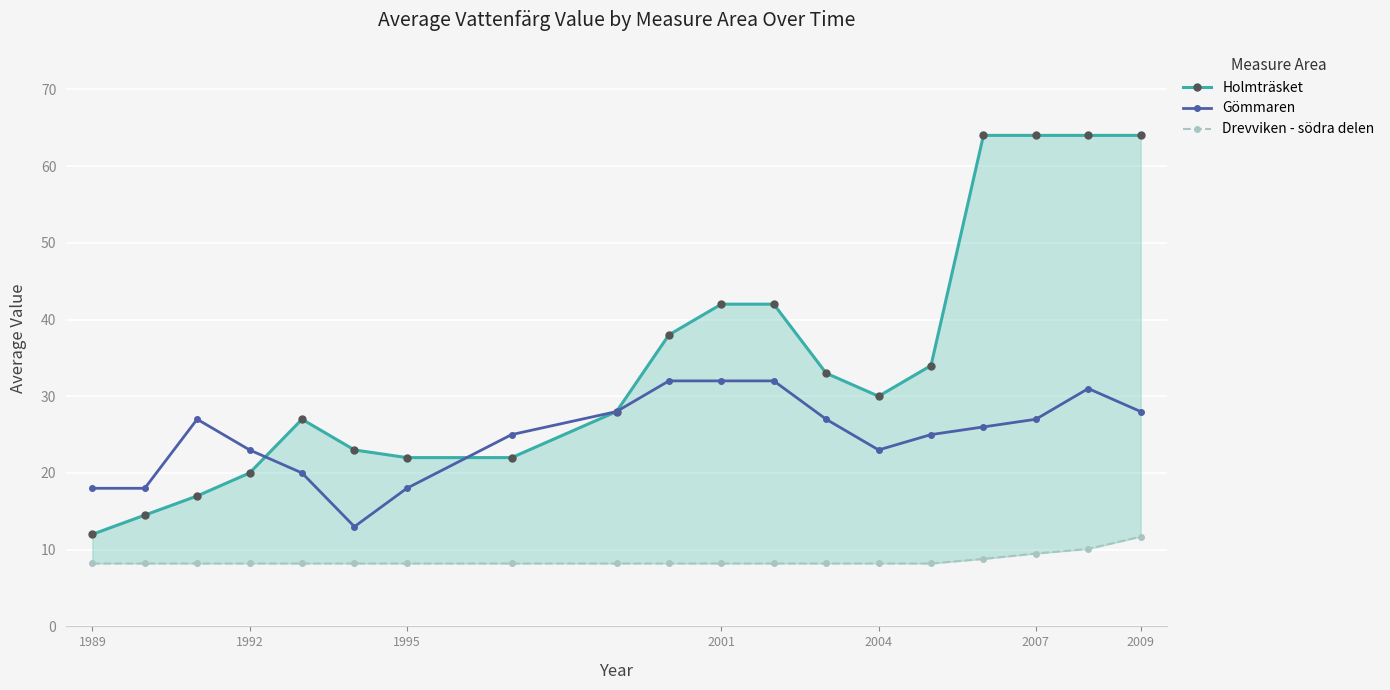

What is the value of the Holmträsket point at the 8th from the left?

22.0